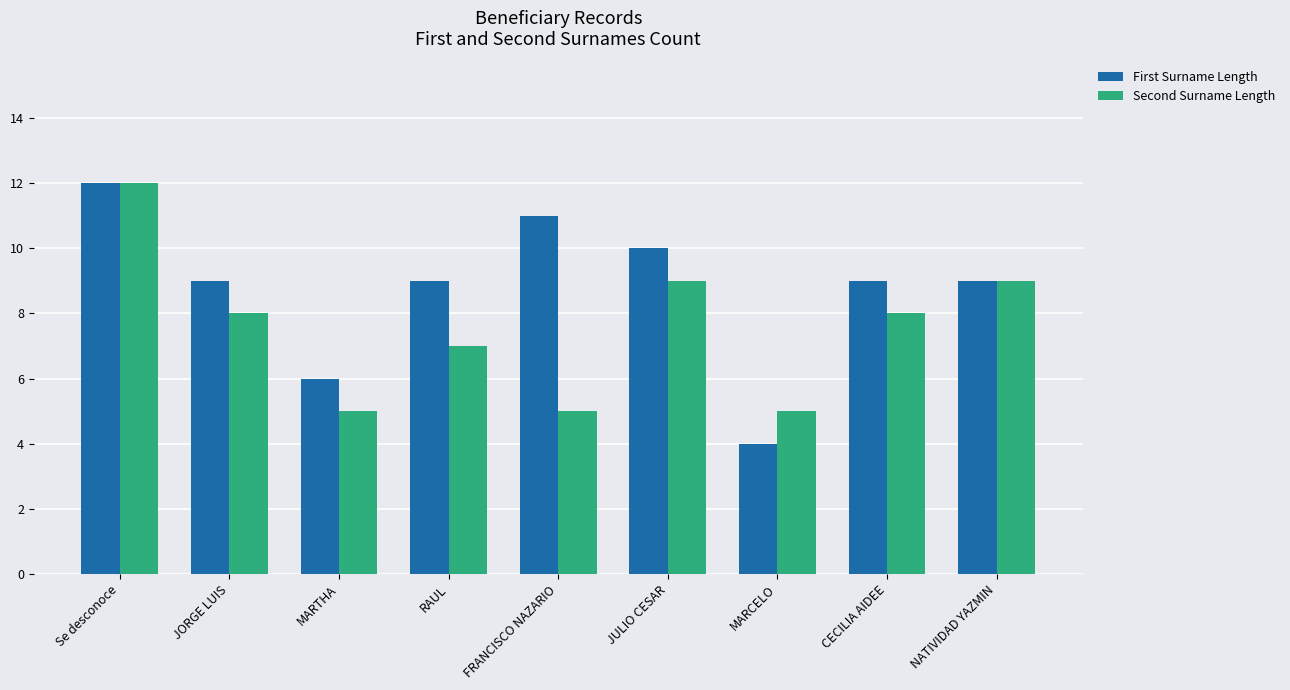

How many bars are there in total?

18